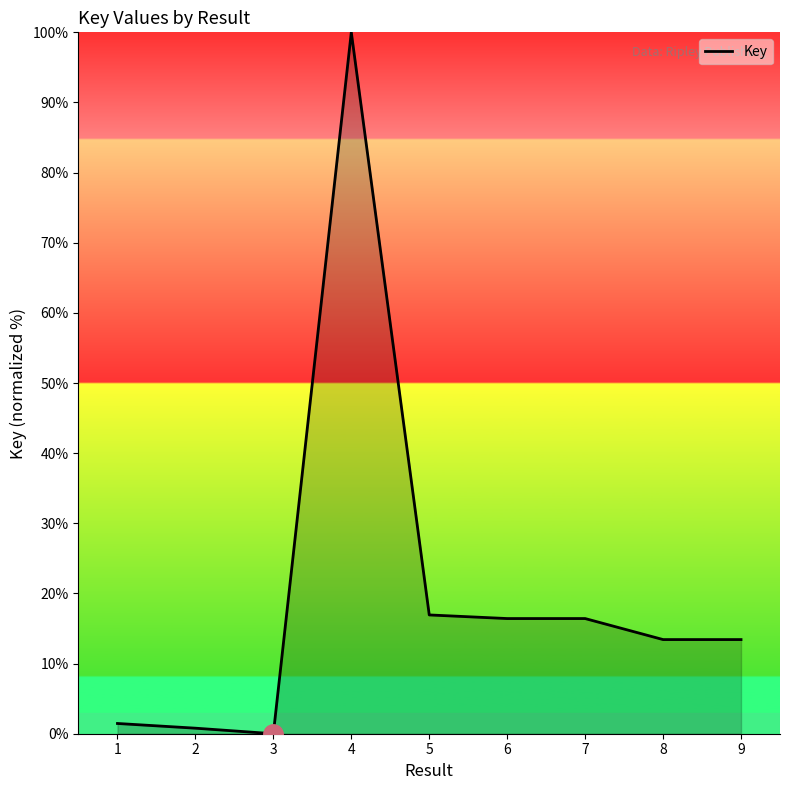

What is the maximum value shown in the chart?

100.0